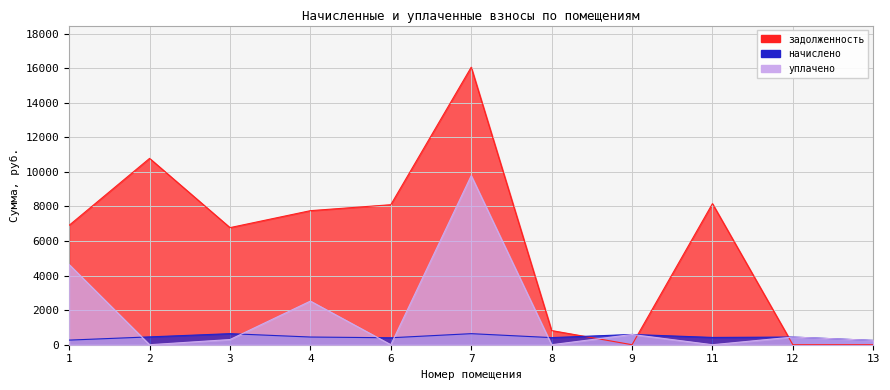

After their last crossing, which series has the higher values: уплачено or задолженность?

уплачено